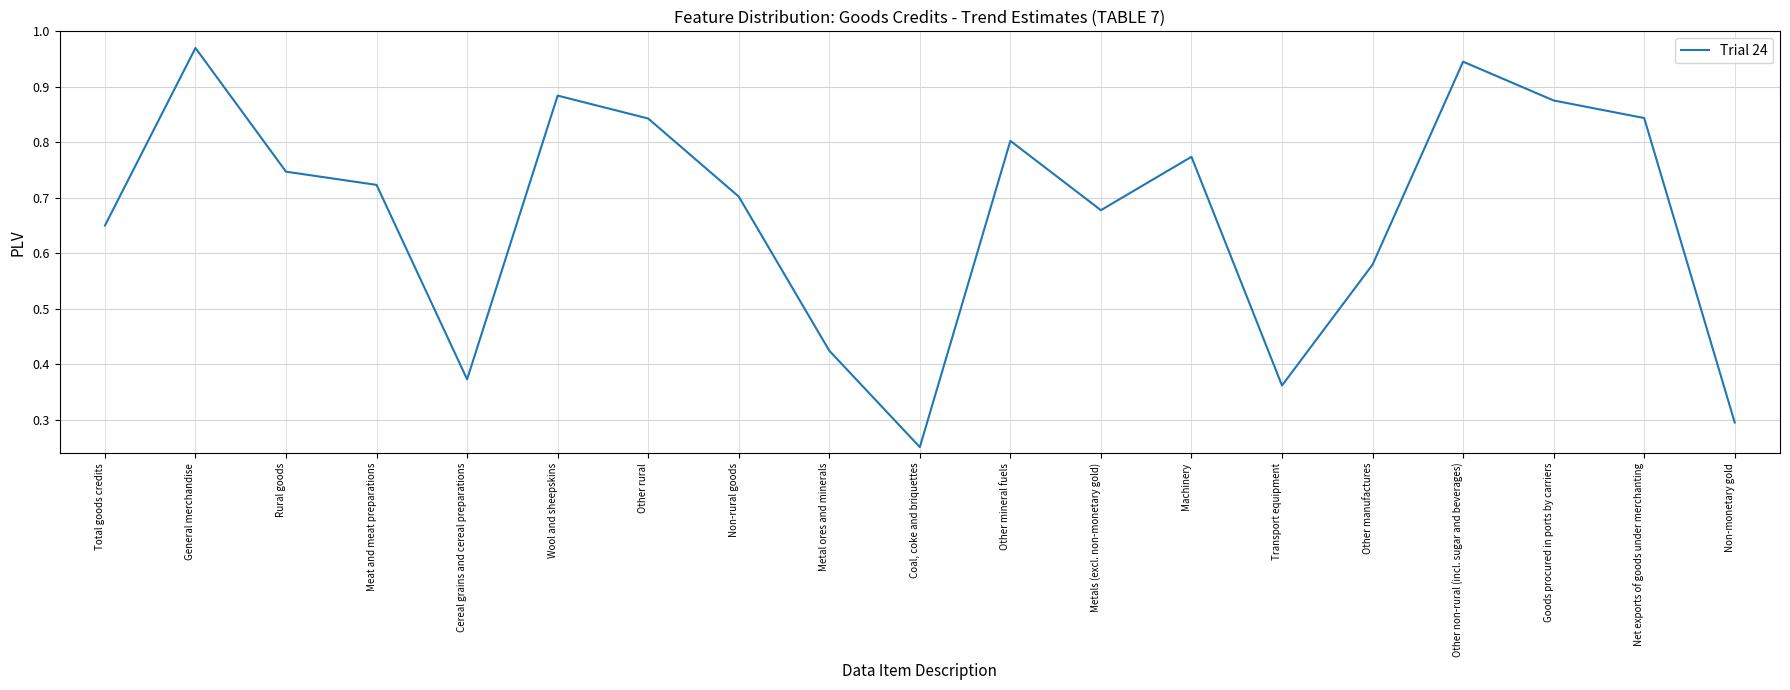

What position from the right is Goods procured in ports by carriers?

3